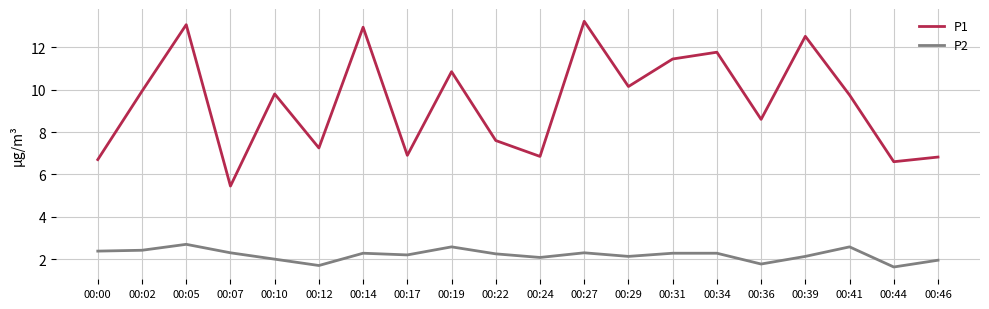

What is the minimum value for P1?

5.5